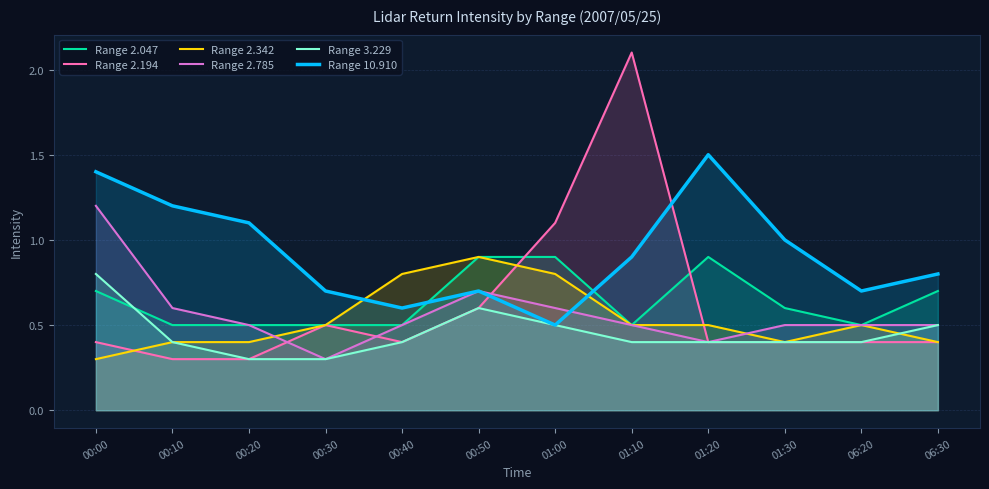

Which has a higher value, 00:30 or 01:10?

00:30